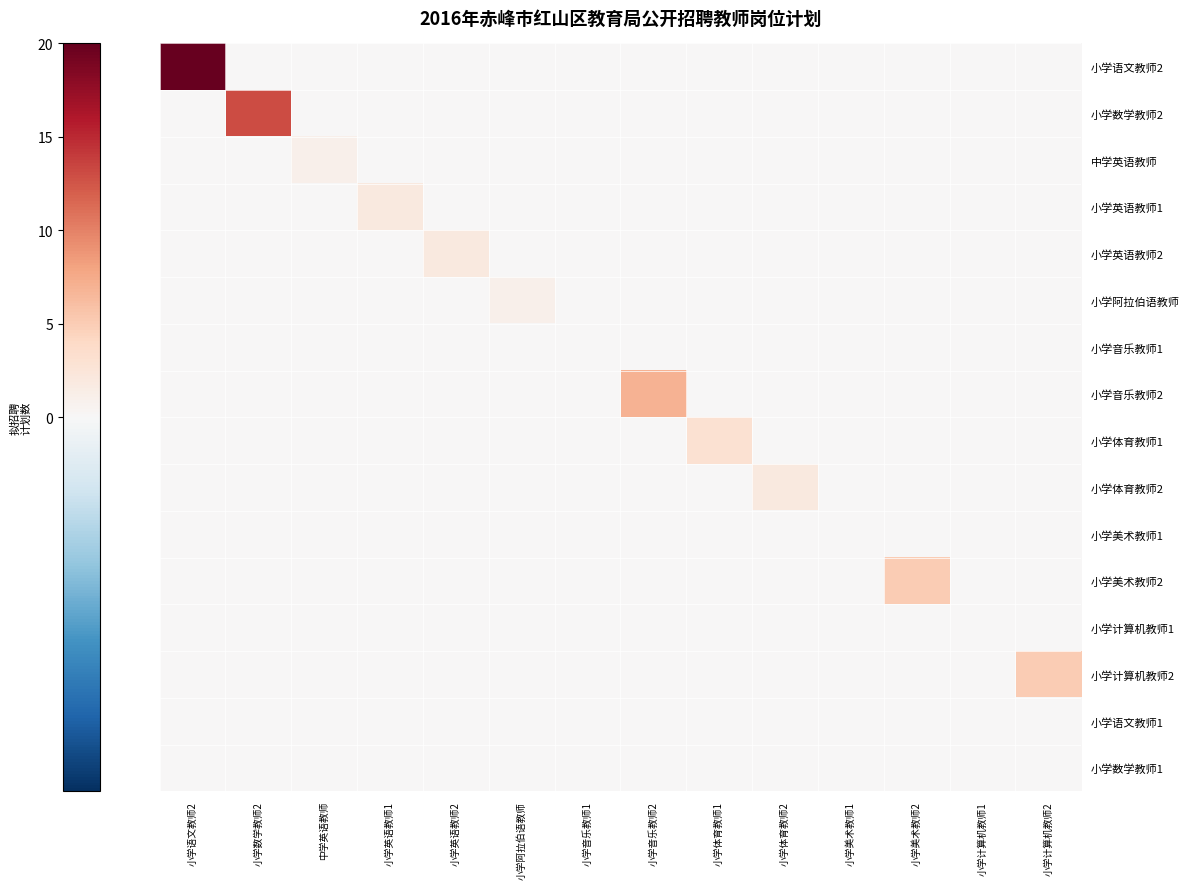

At which category is the sum across all series the highest?

小学语文教师2